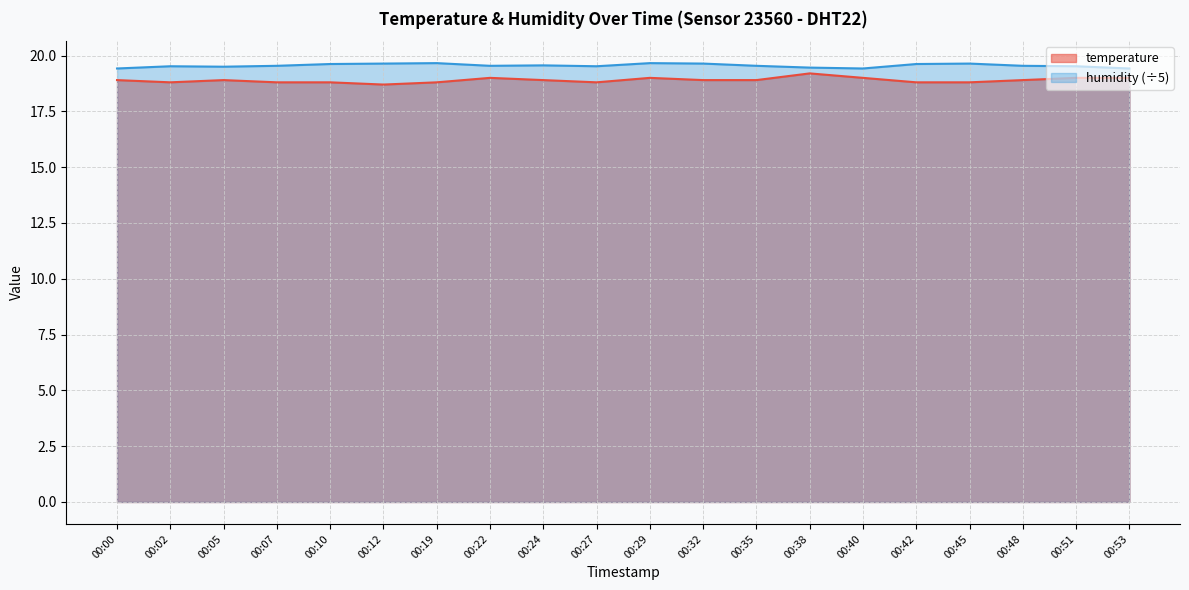

How many lines are shown in the chart?

2